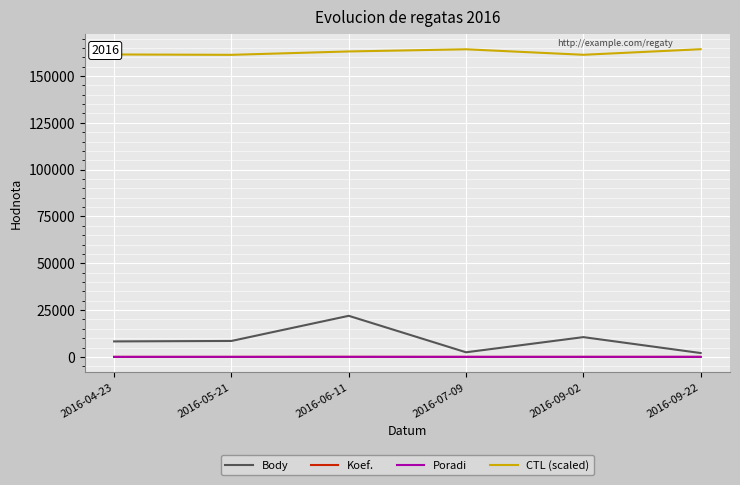

What is the sum of all Poradi values?

26